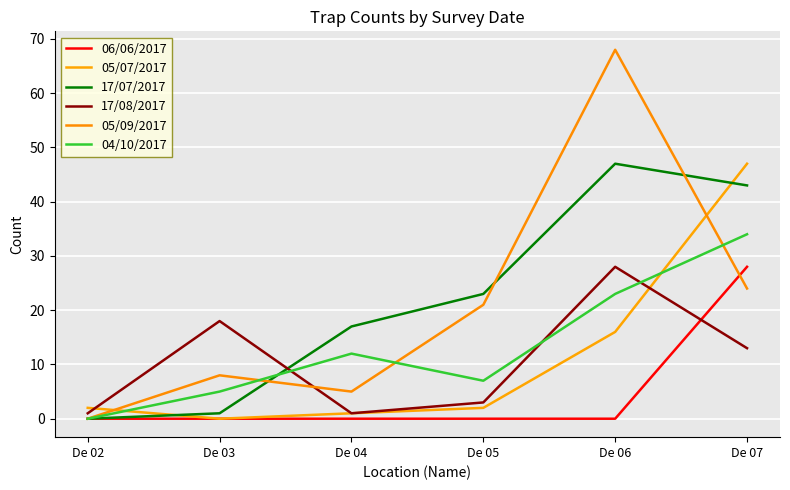

At which label does 04/10/2017 reach its peak?

De 07